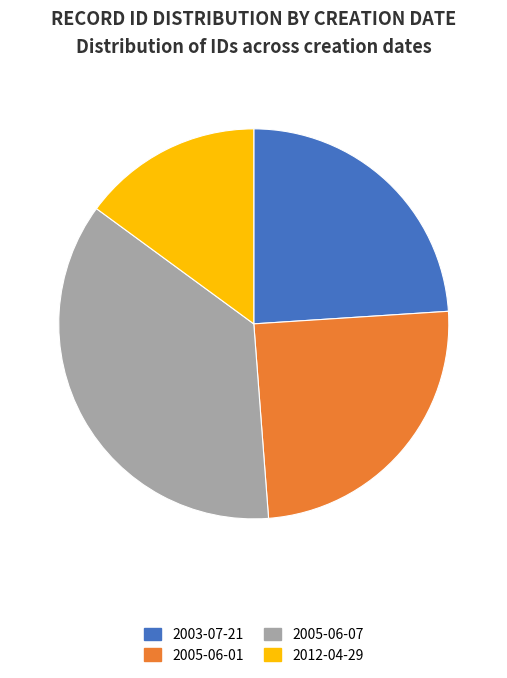

Is there a majority slice in this chart?

No